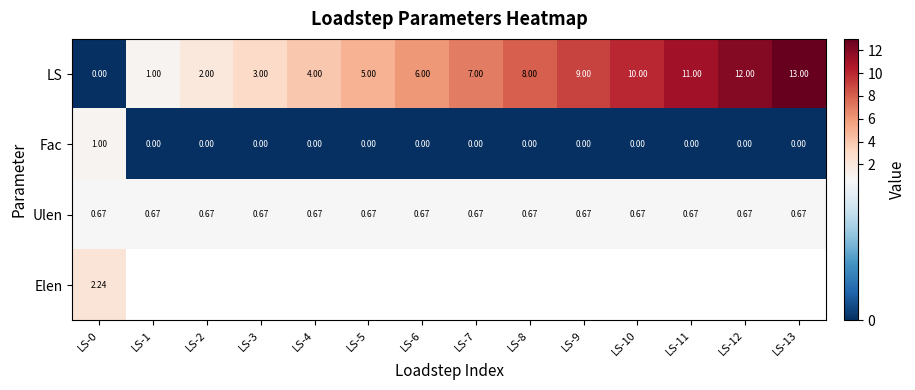

How many data points in Fac are above 0?

1